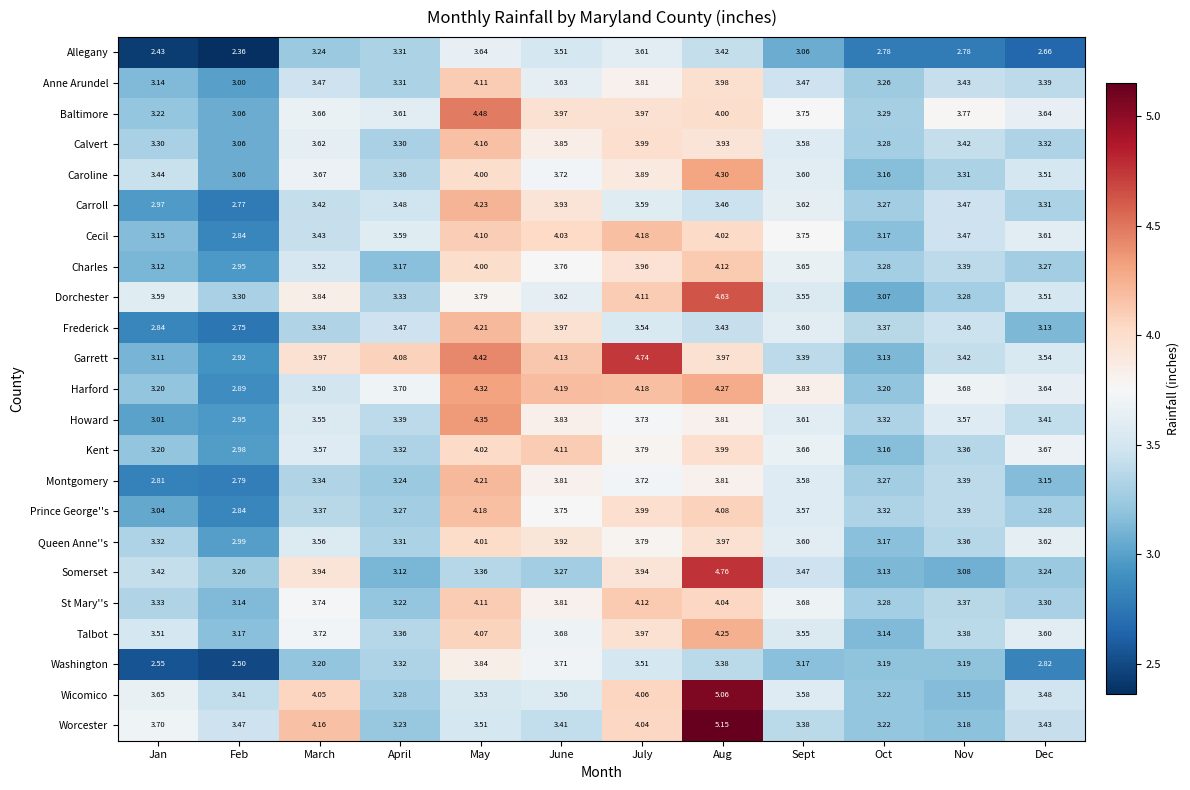

Which label corresponds to the largest value in the chart?

Aug